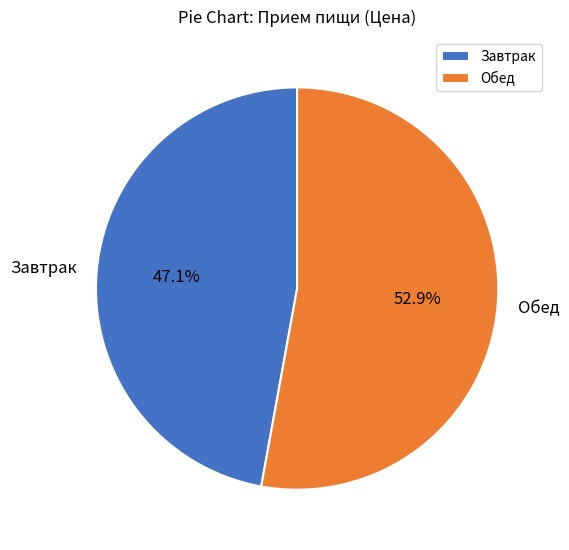

To the nearest percent, what is the combined percentage of Обед and Завтрак?

100%